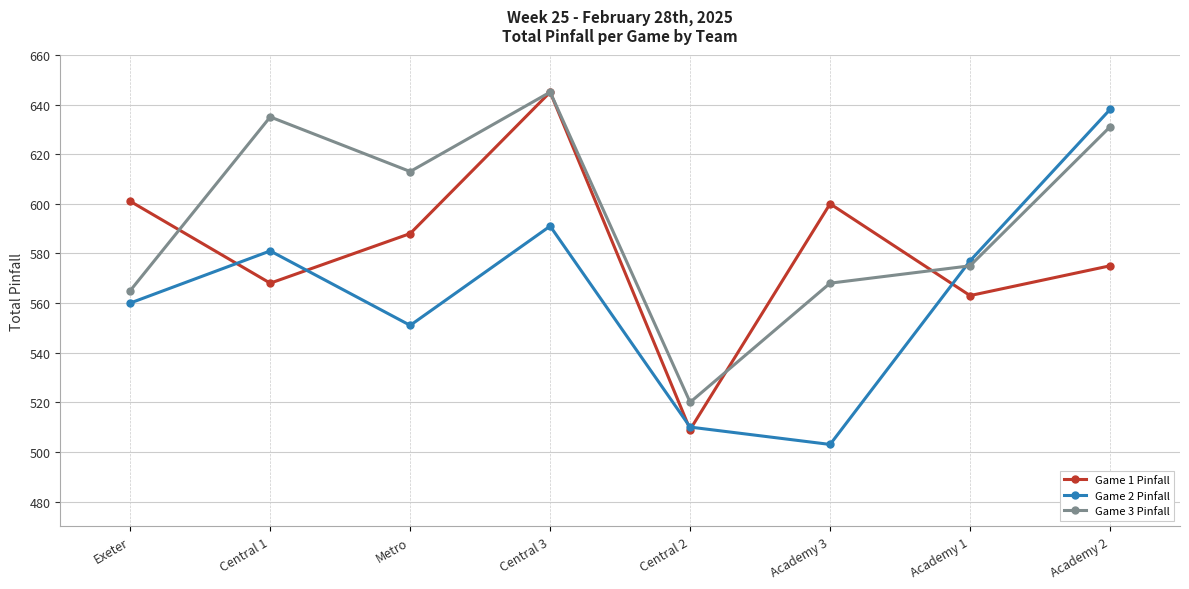

List the series in order of their overall mean, lowest first.

Game 2 Pinfall, Game 1 Pinfall, Game 3 Pinfall